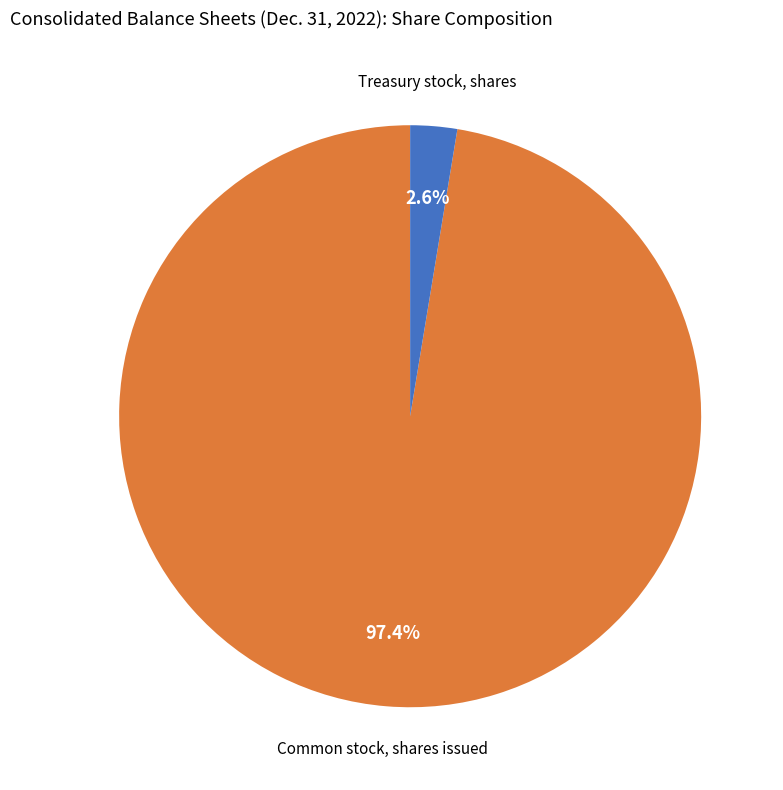

Which has a higher value, Treasury stock, shares or Common stock, shares issued?

Common stock, shares issued